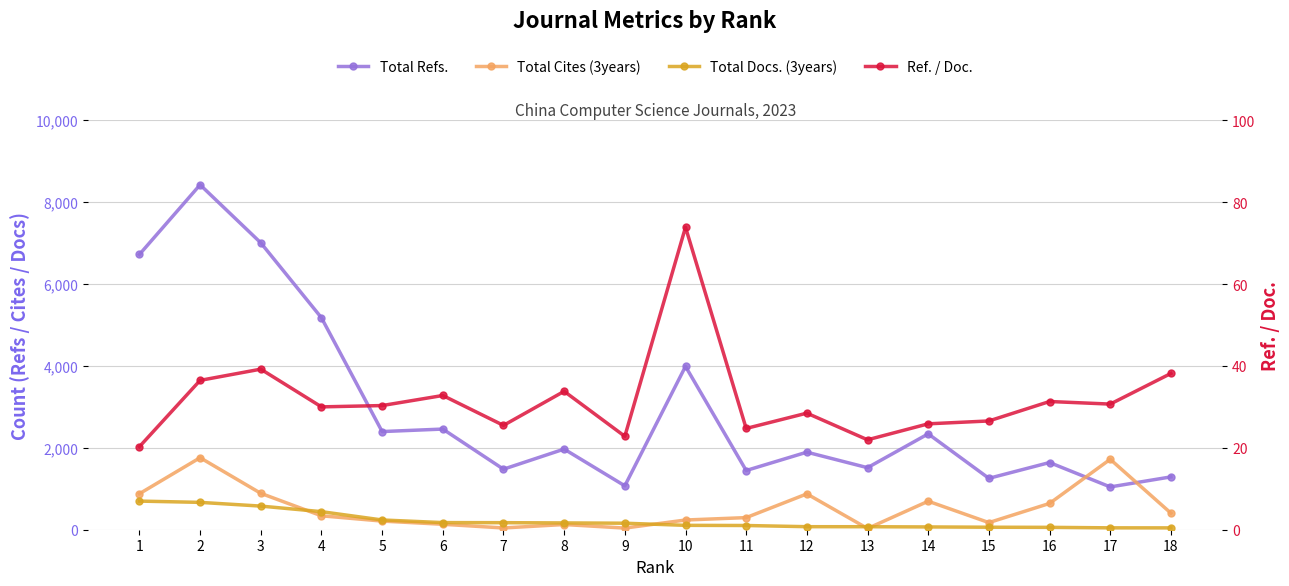

The value of Total Cites (3years) at 2 is 1759.0. True or false?

True